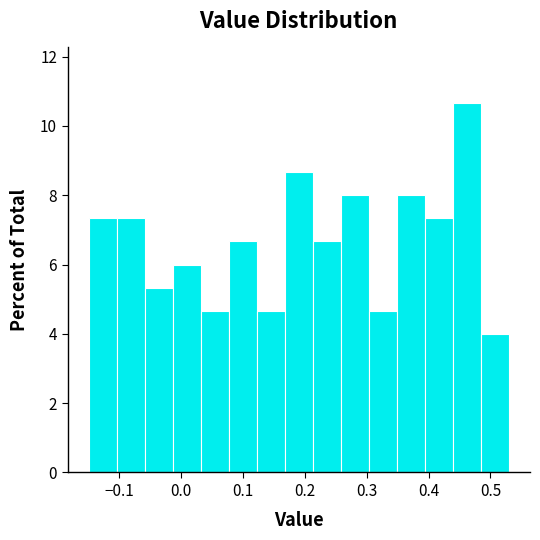

Over which range of the x-axis is the bar tallest?

0.44 to 0.48